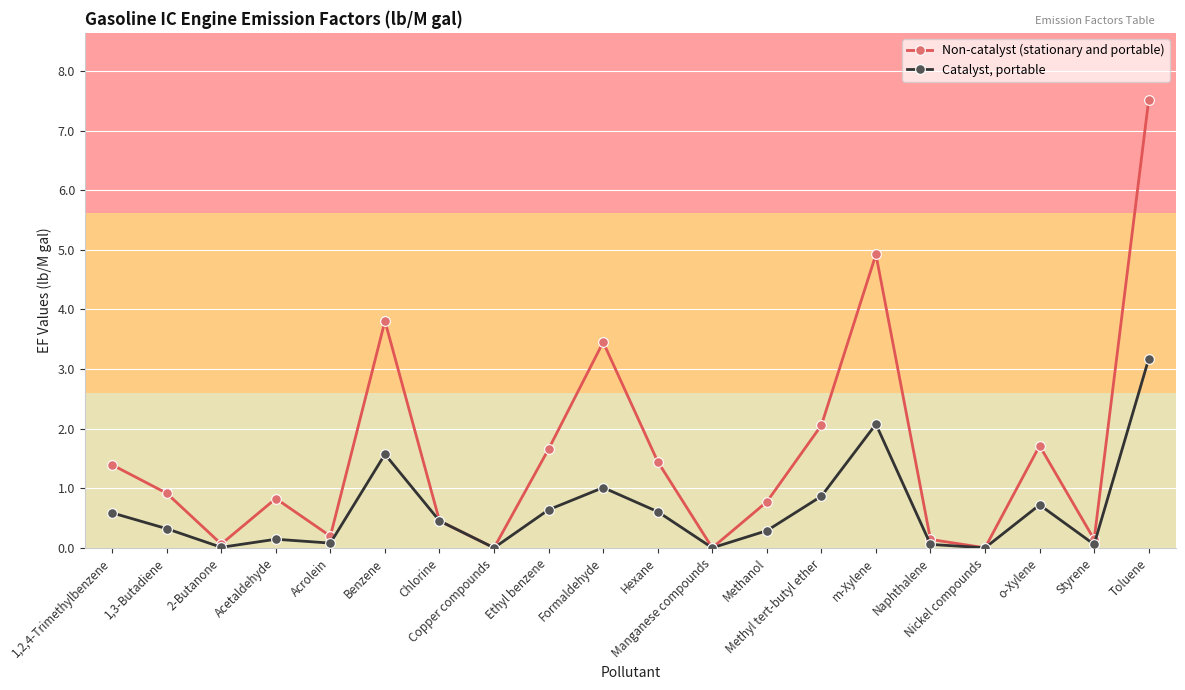

What is the average value of the Non-catalyst (stationary and portable) series?

1.6